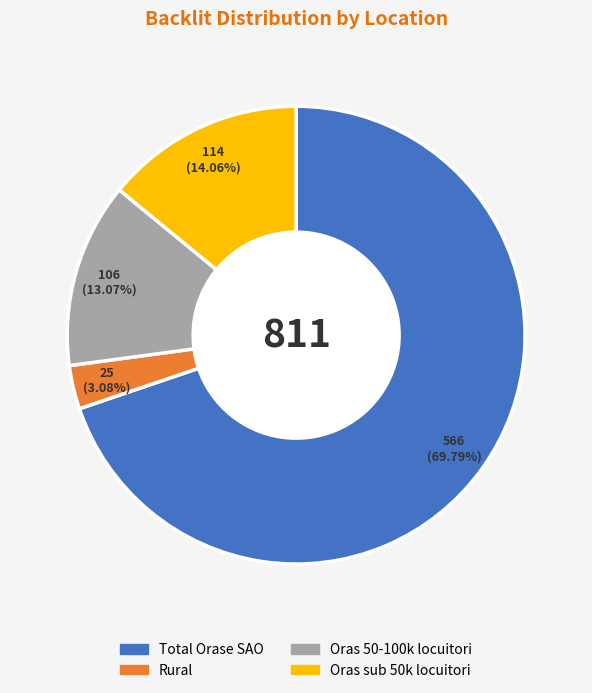

Count the number of slices in the pie.

4